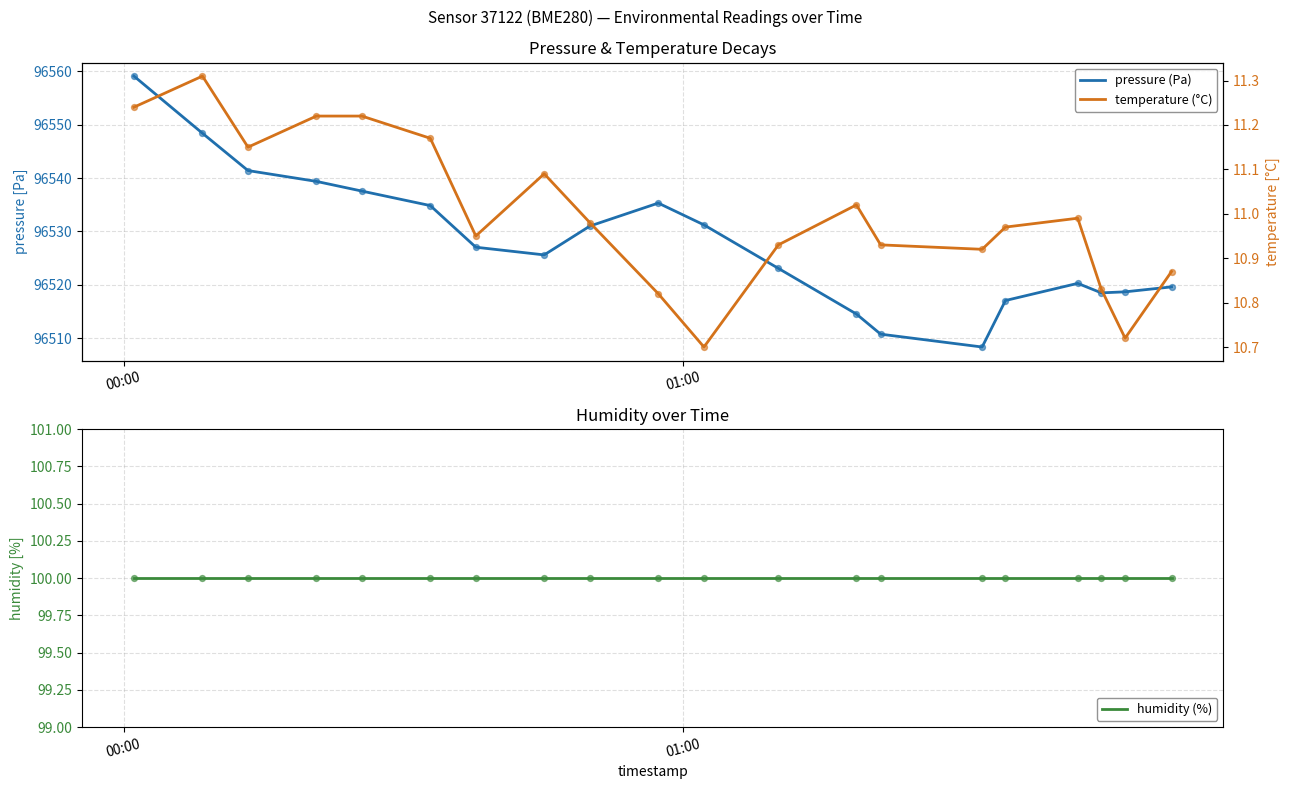

Which series reaches the minimum Y coordinate?

temperature (°C)